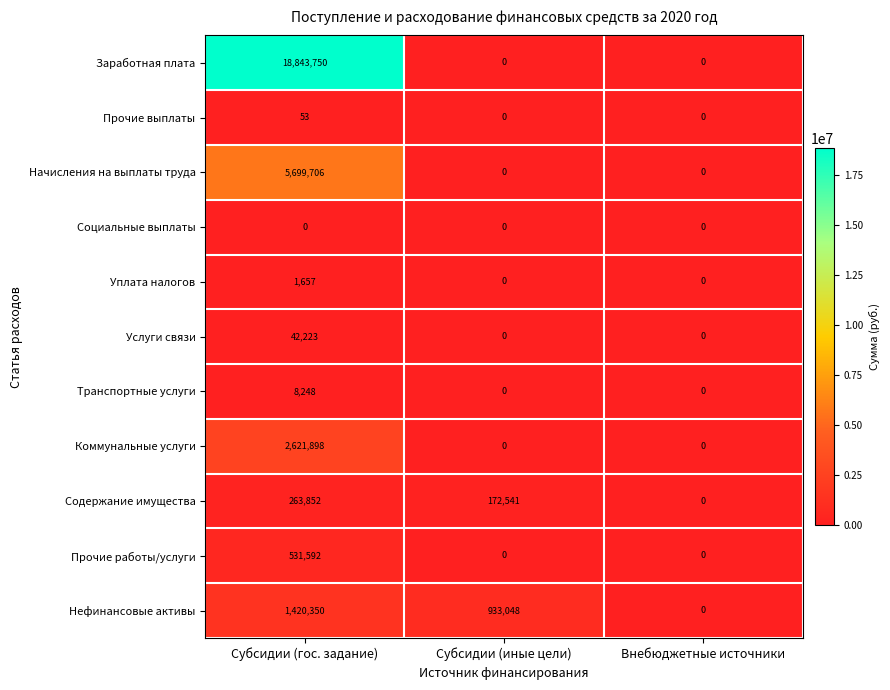

At which category is the sum across all series the highest?

Субсидии (гос. задание)